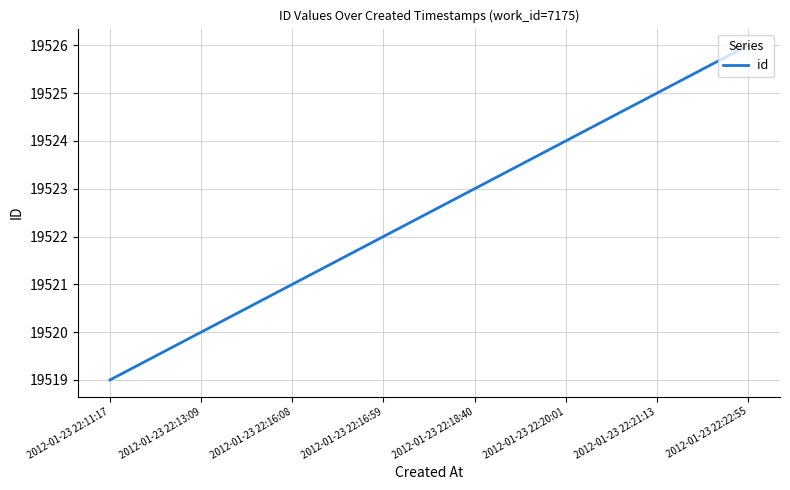

How many series are shown in this chart?

1